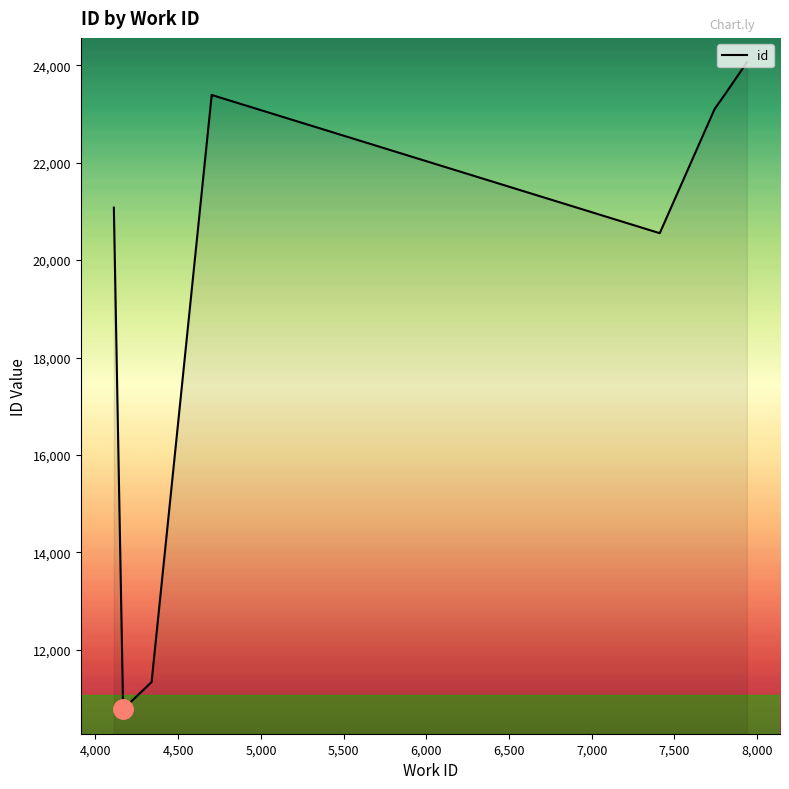

What is the average value?

19187